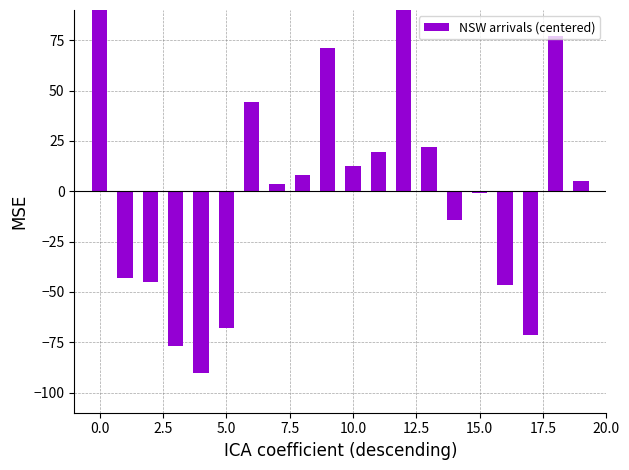

Which label corresponds to the largest value in the chart?

12